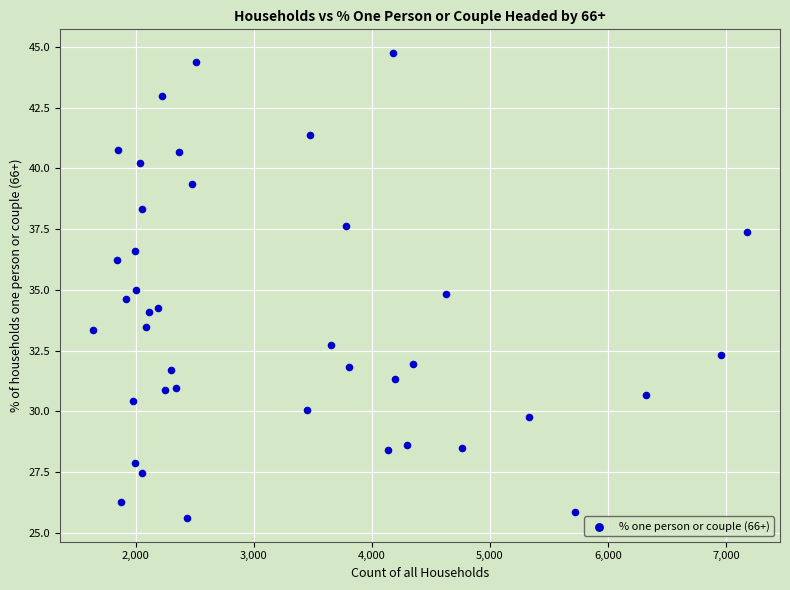

What is the range of X values (max minus min)?

5544.0